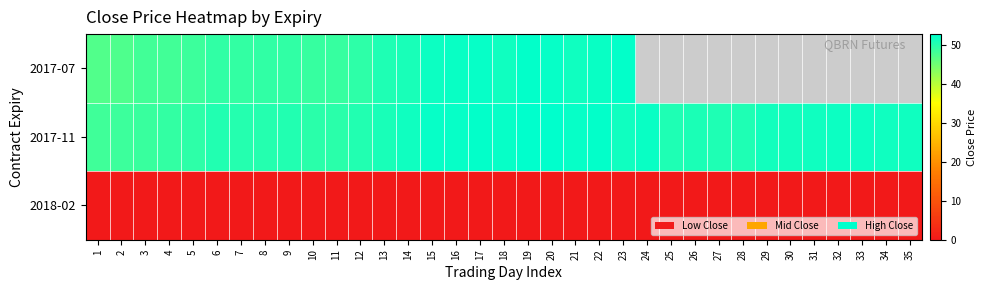

How many values in 2017-07 are above zero?

23